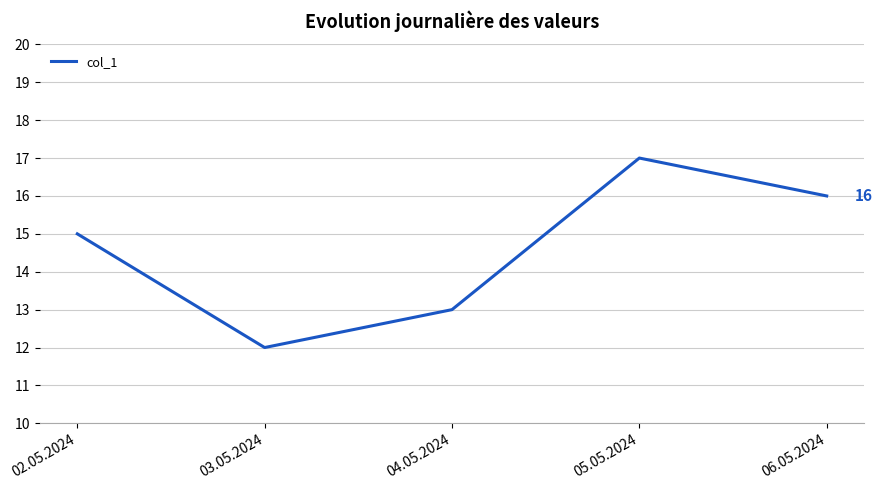

What is the difference between the maximum and minimum values?

5